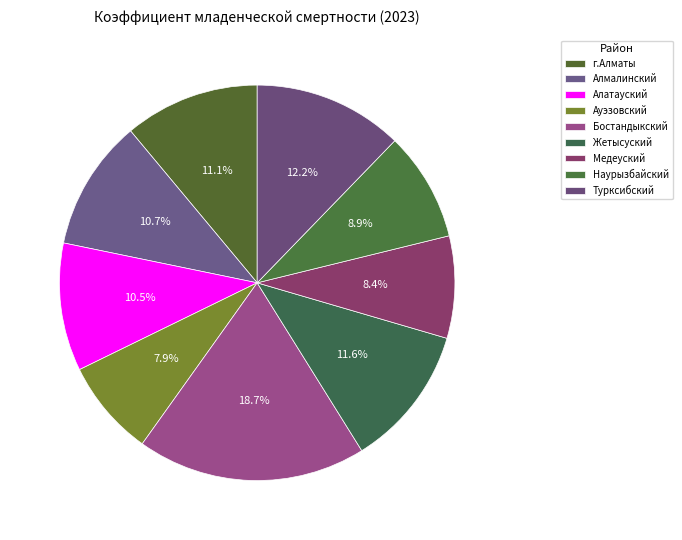

What portion of the pie excludes Наурызбайский?

91.1%